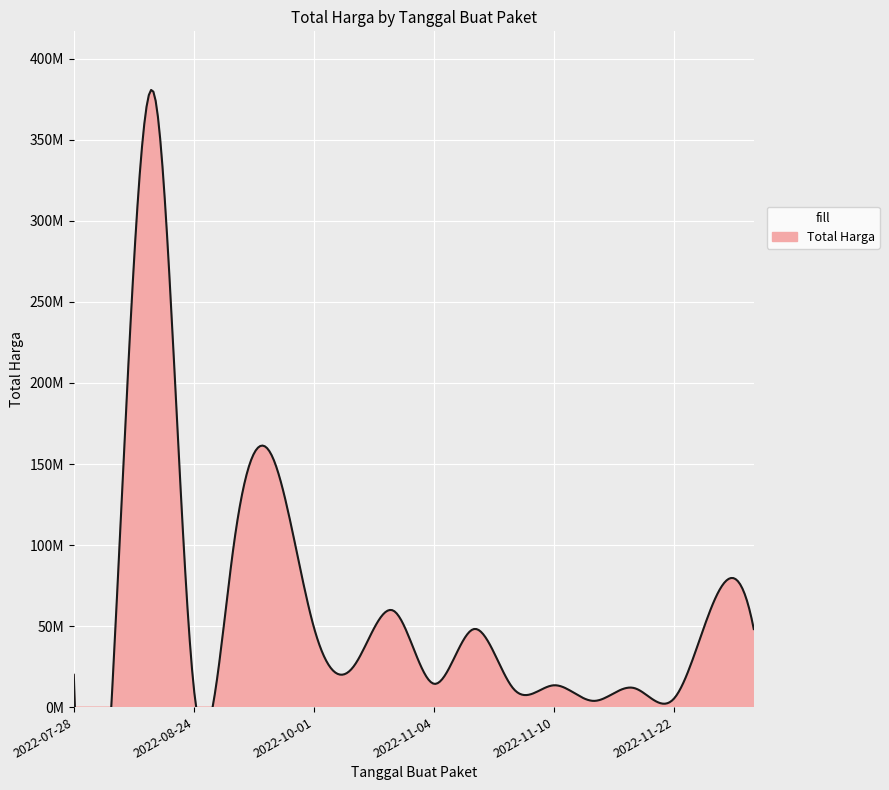

How many values are below 29000000?

9